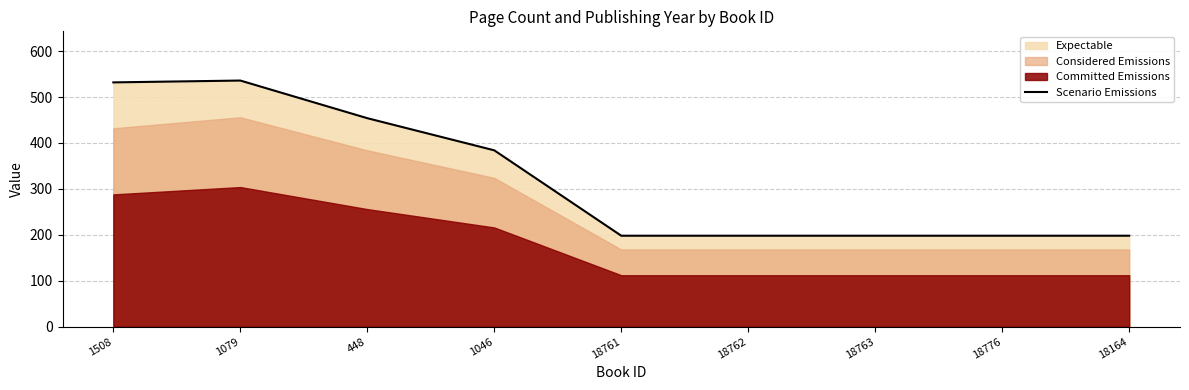

Is it true that Scenario Emissions equals 454 at 448?

True